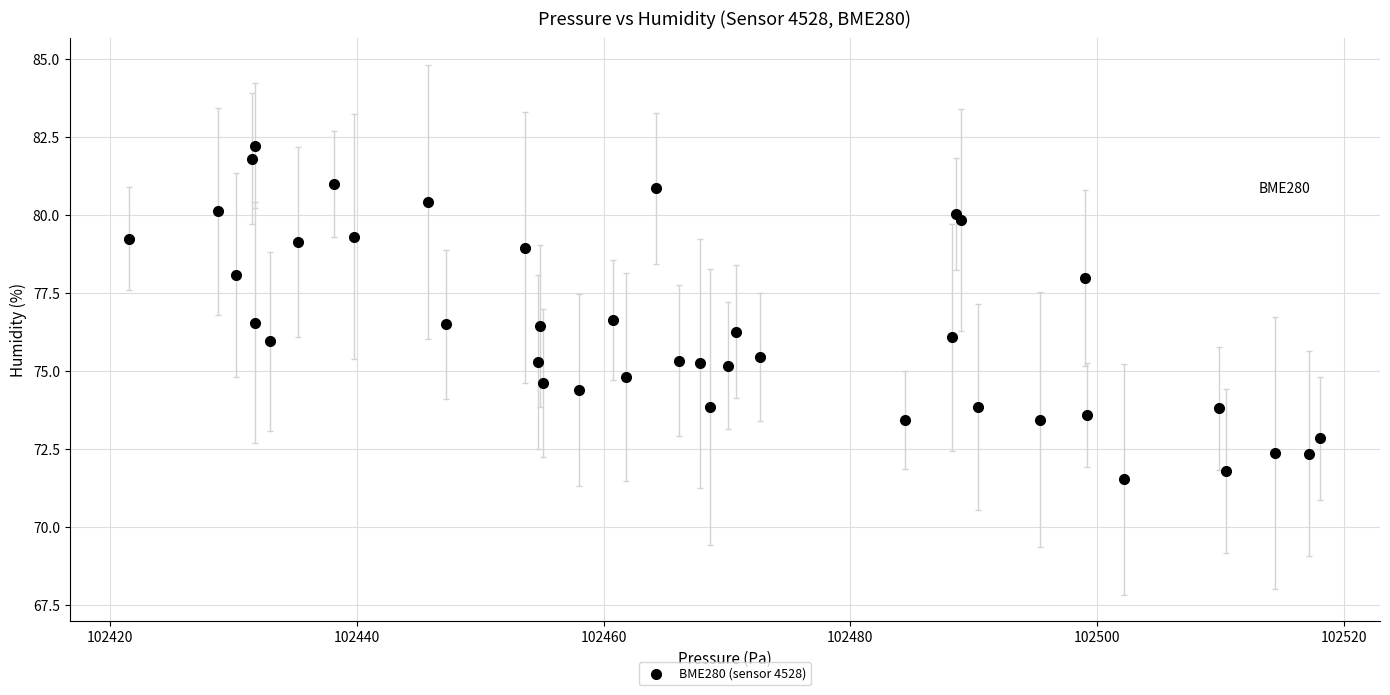

What is the range of Y values (max minus min)?

10.7